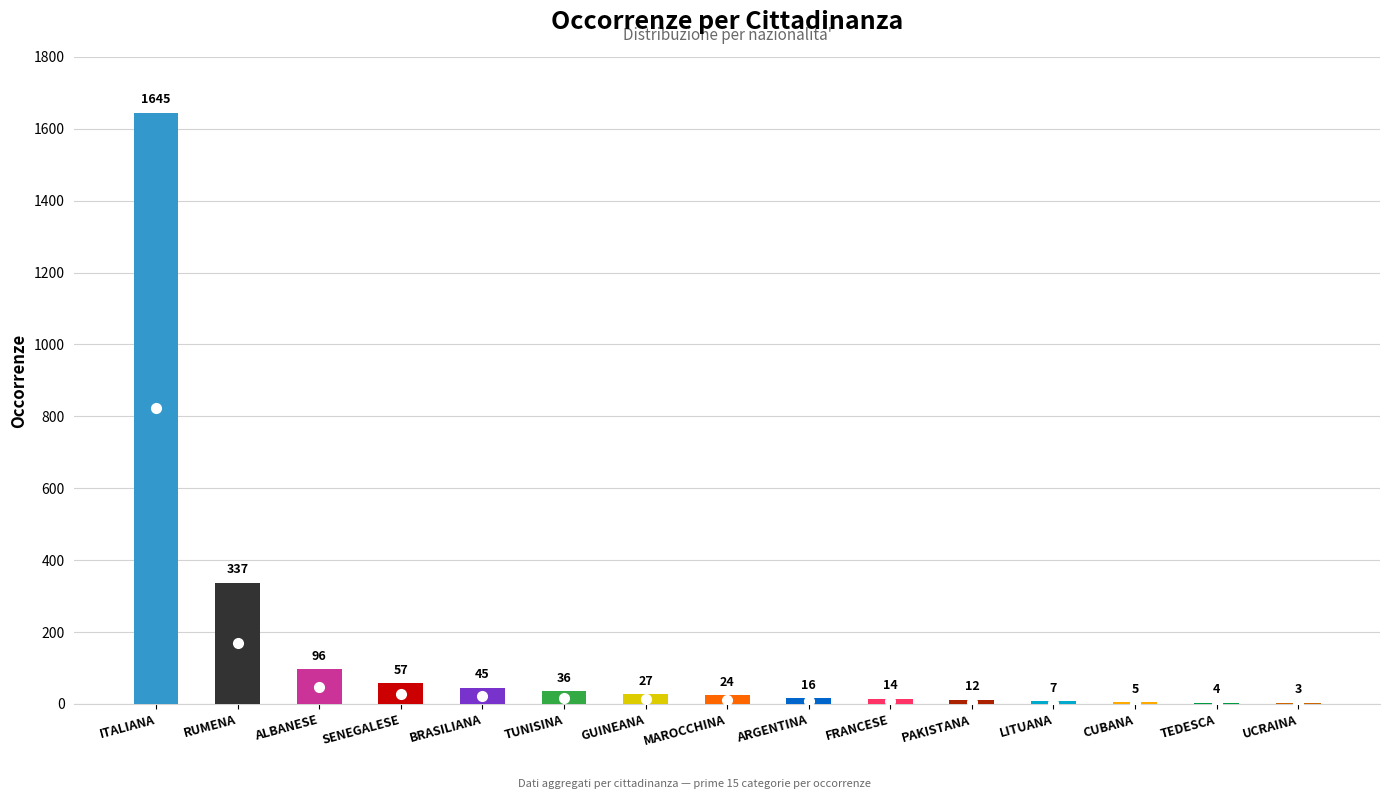

Count the number of data series in this chart.

1